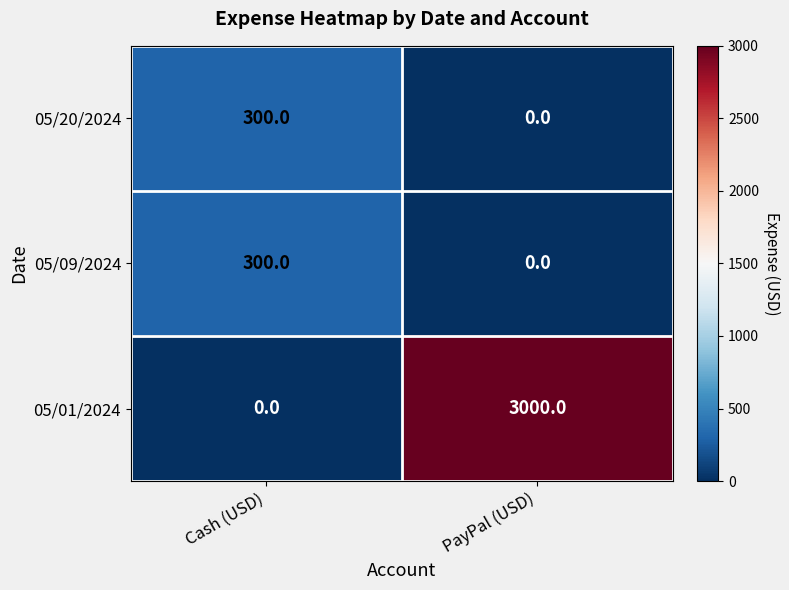

What value does the 05/01/2024 series have at PayPal (USD)?

3000